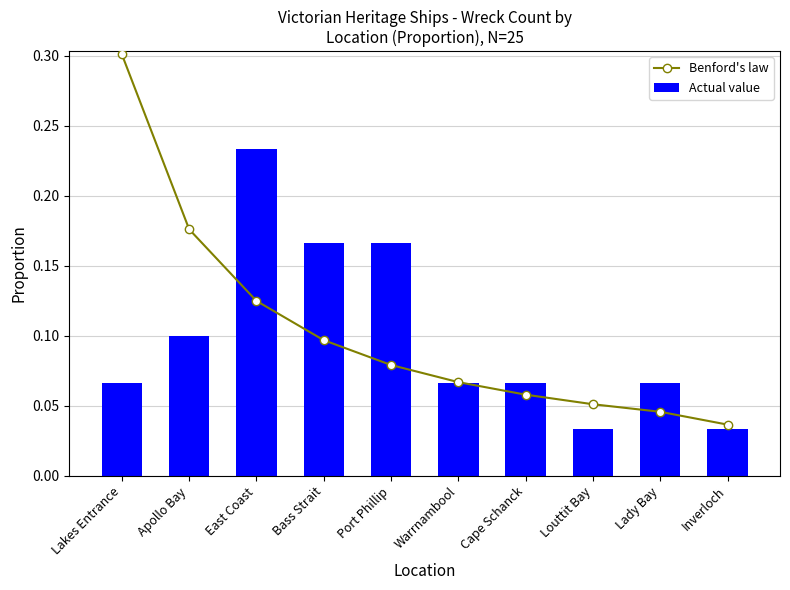

What is the label of the 8th bar from the right?

East Coast